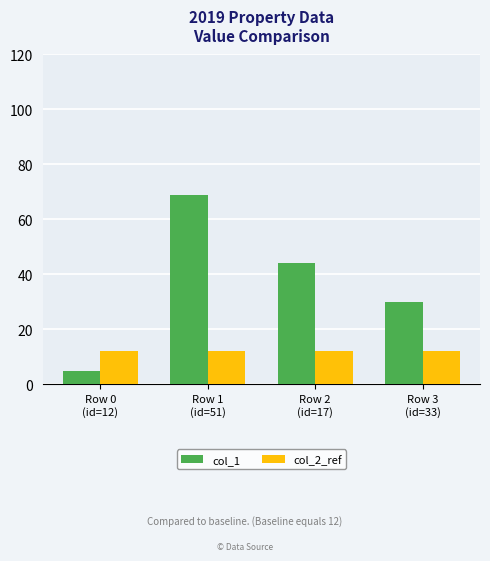

Does the chart contain any negative values?

No